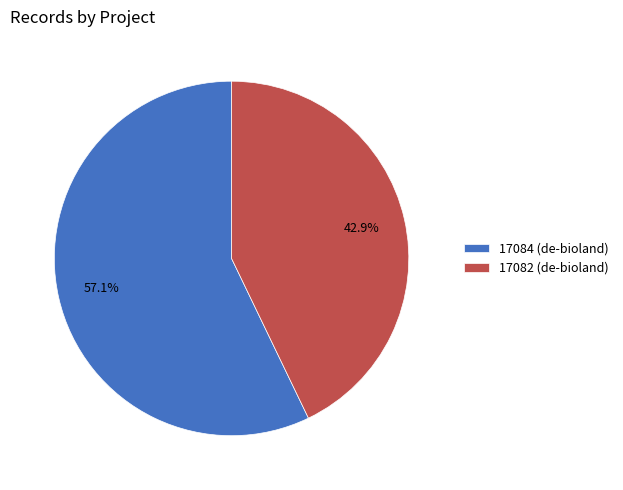

To the nearest percent, what is the average slice percentage?

50%